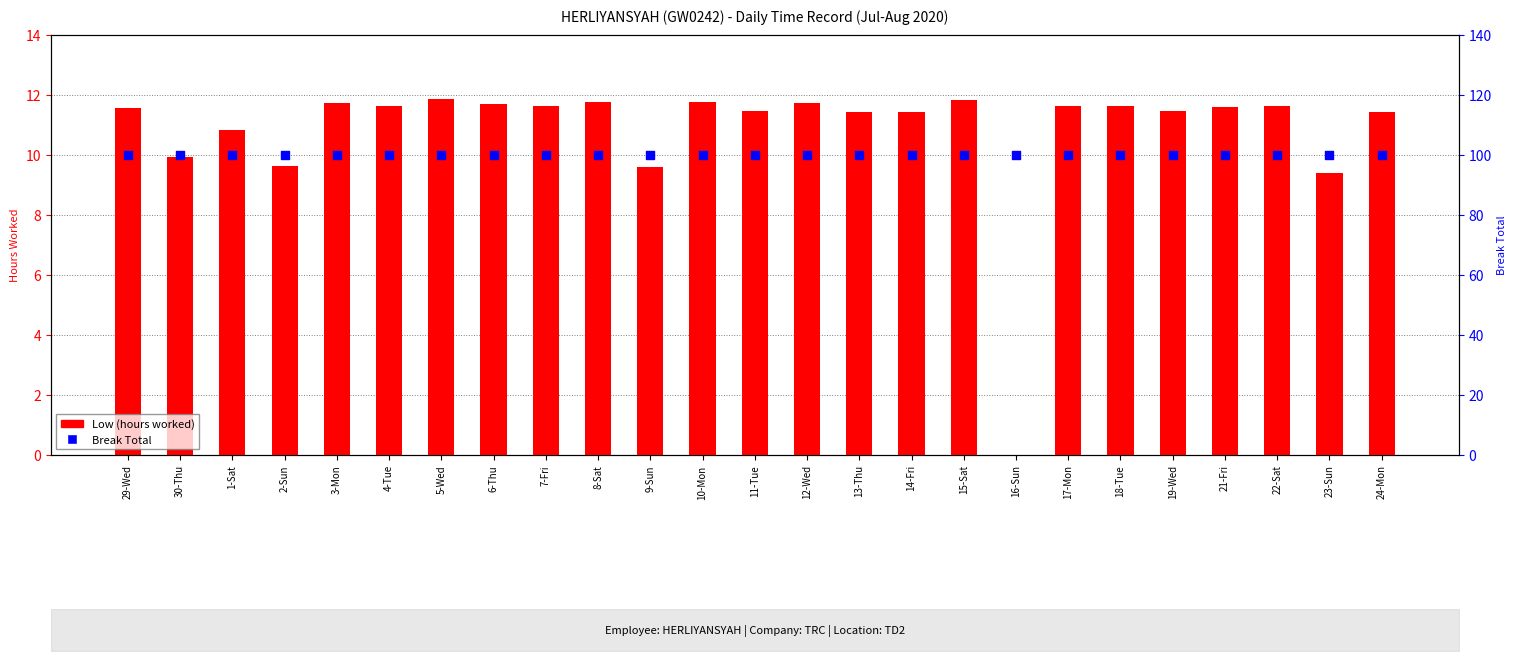

At which category is the sum across all series the highest?

5-Wed